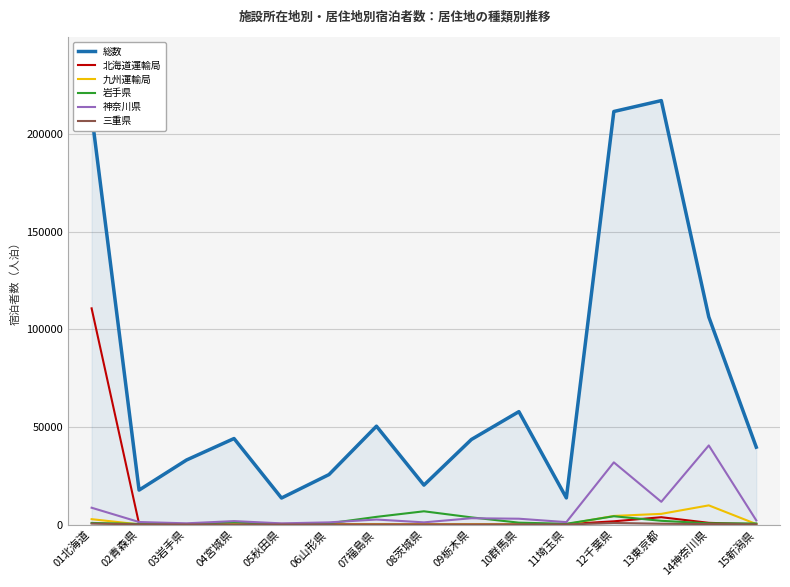

Which series has the largest total across all categories?

総数